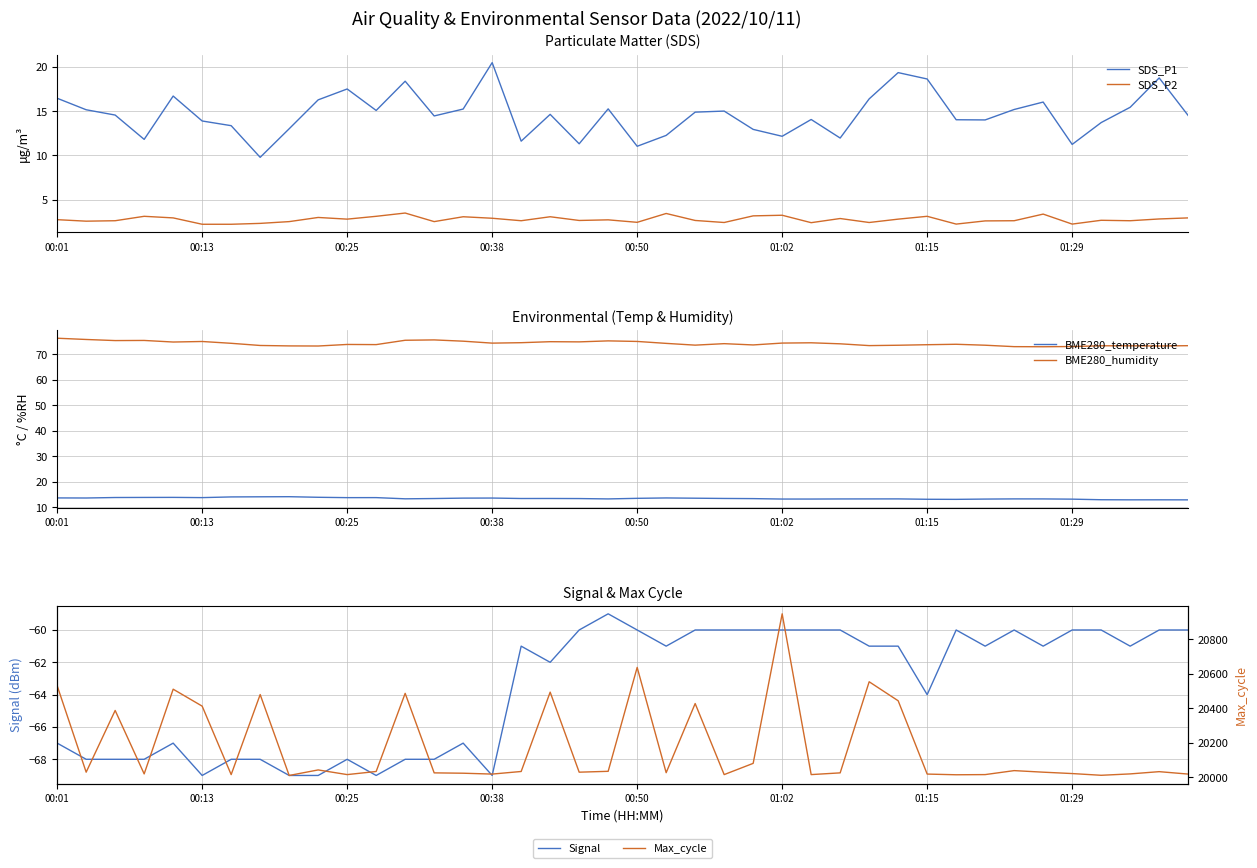

Which series has the largest range (max minus min)?

Max_cycle